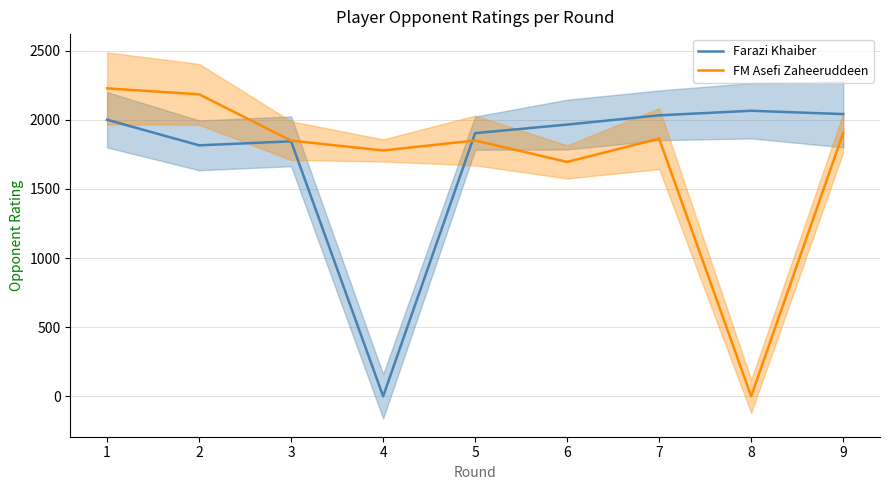

Rank the series at 4 from lowest to highest value.

Farazi Khaiber, FM Asefi Zaheeruddeen